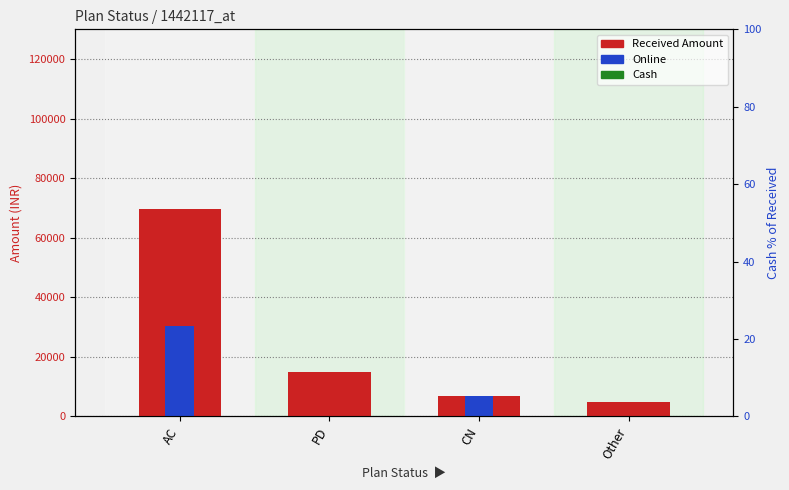

At which label does Cash % reach its minimum?

CN